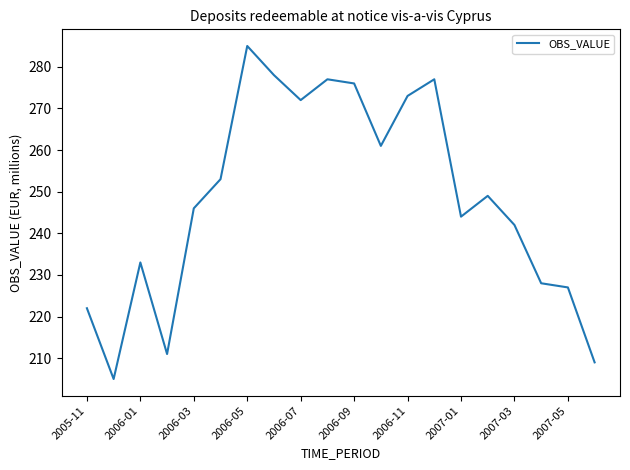

What is the greatest value displayed?

285